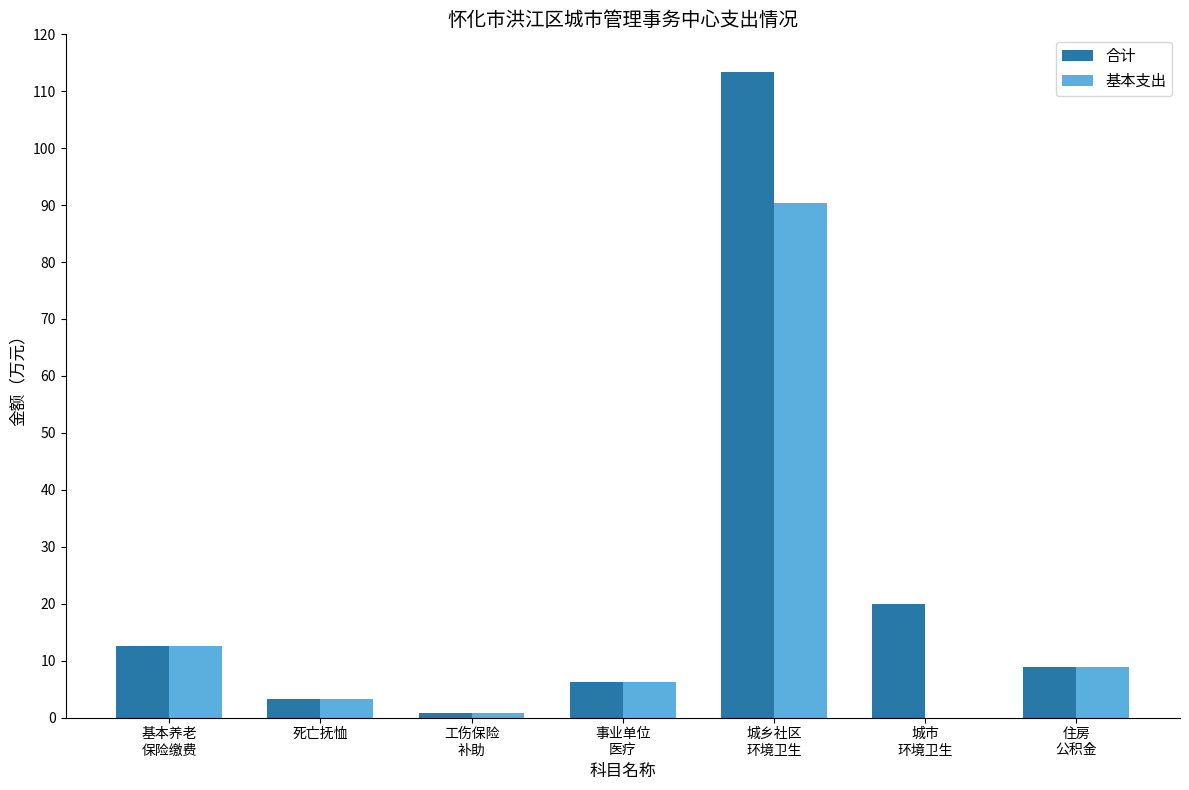

How many groups of bars are there?

7